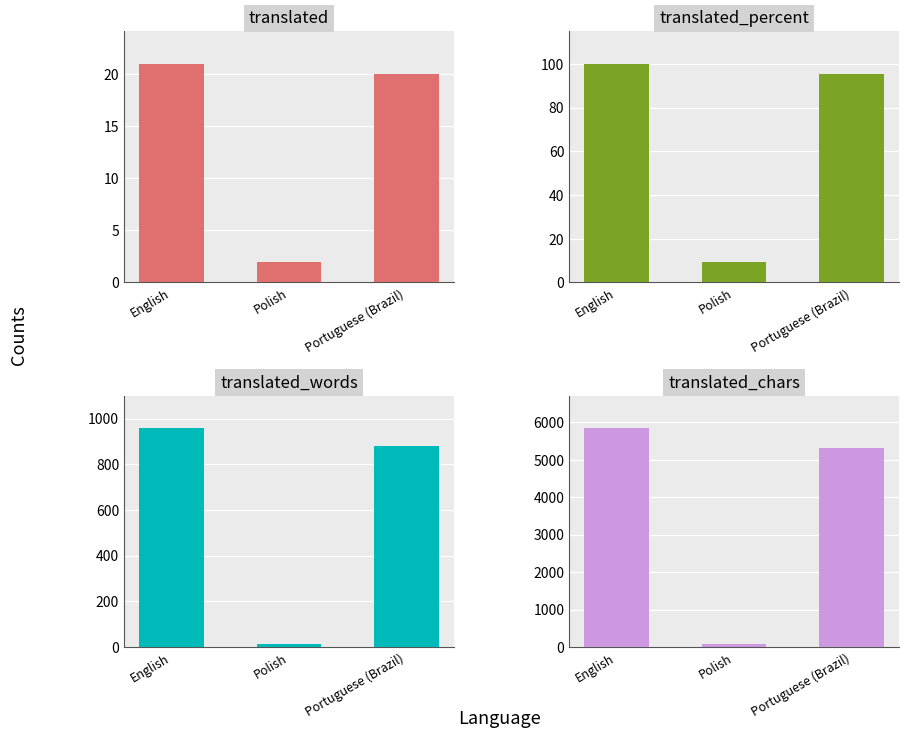

At which label does translated_words first exceed 880?

English